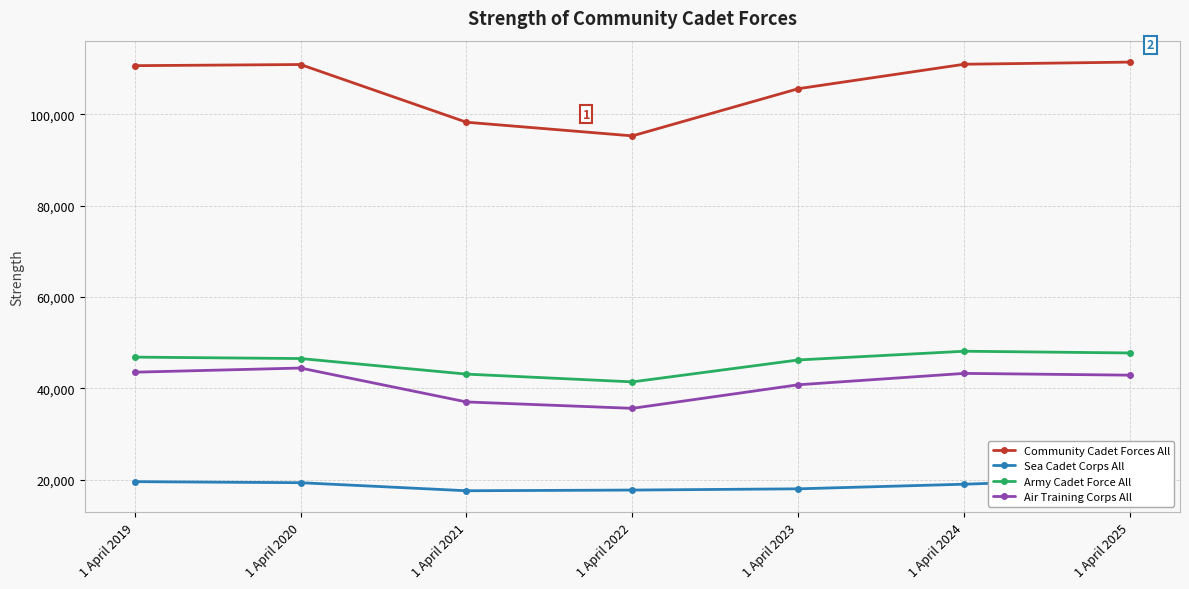

Which has a higher value, 1 April 2024 or 1 April 2025?

1 April 2025